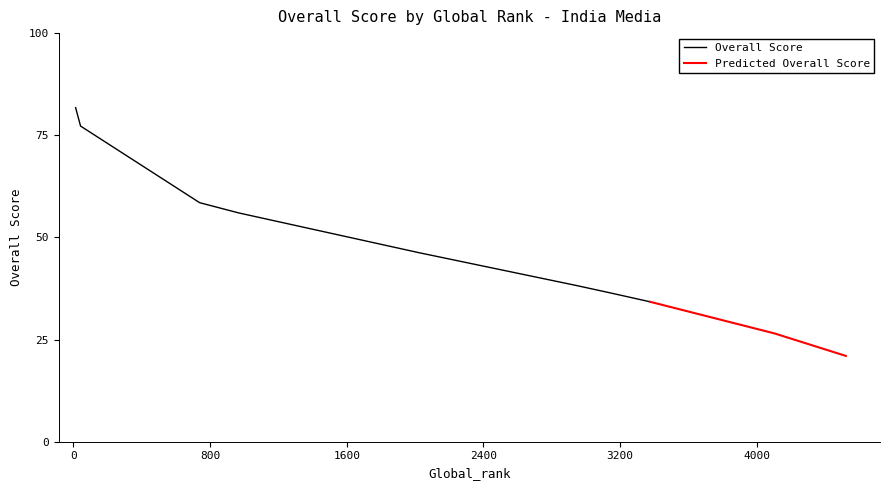

Which label corresponds to the smallest value in the chart?

4521